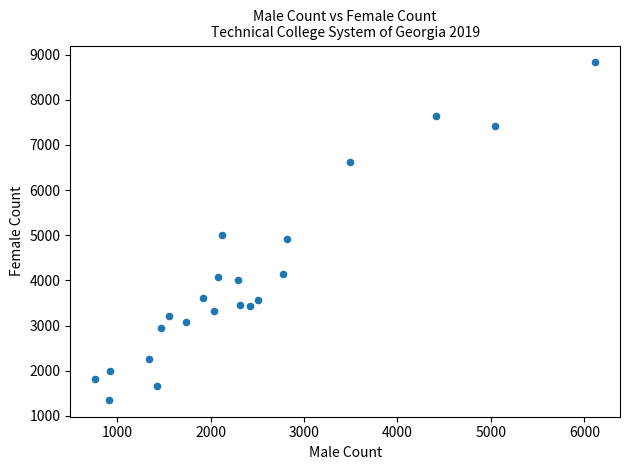

What is the range of Y values (max minus min)?

7473